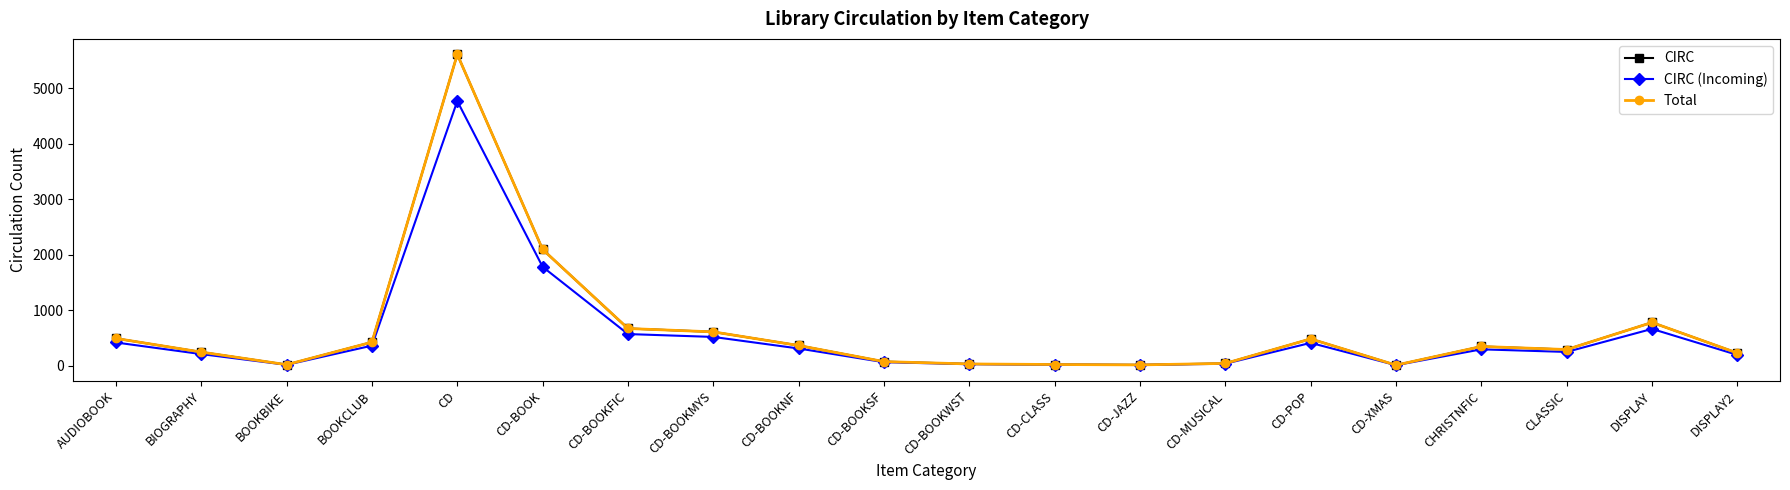

What is the difference between the second highest and second lowest values in the Total series?

2081.0